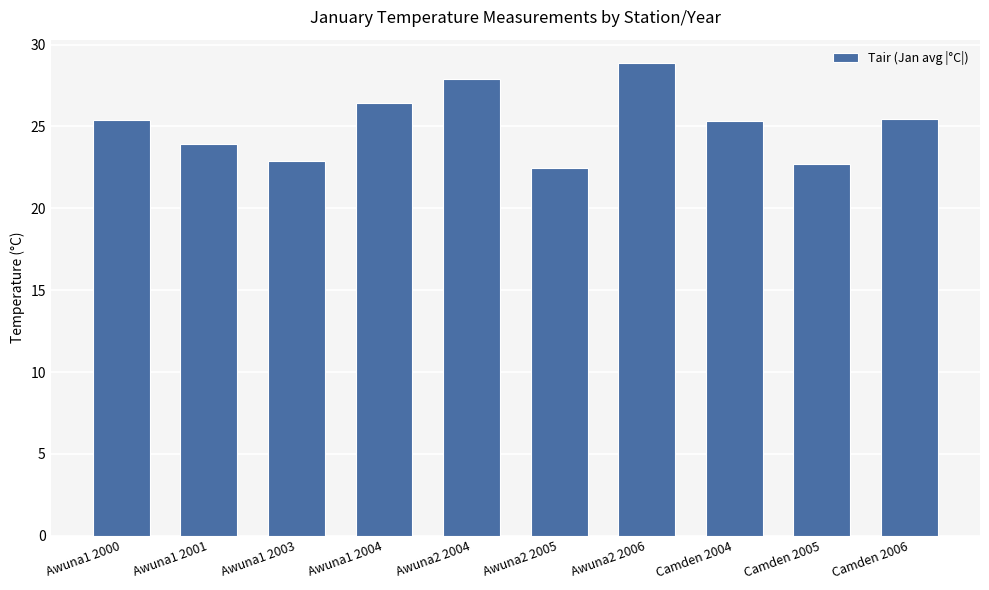

True or false: the data shows 22.9 at Awuna1 2003.

True